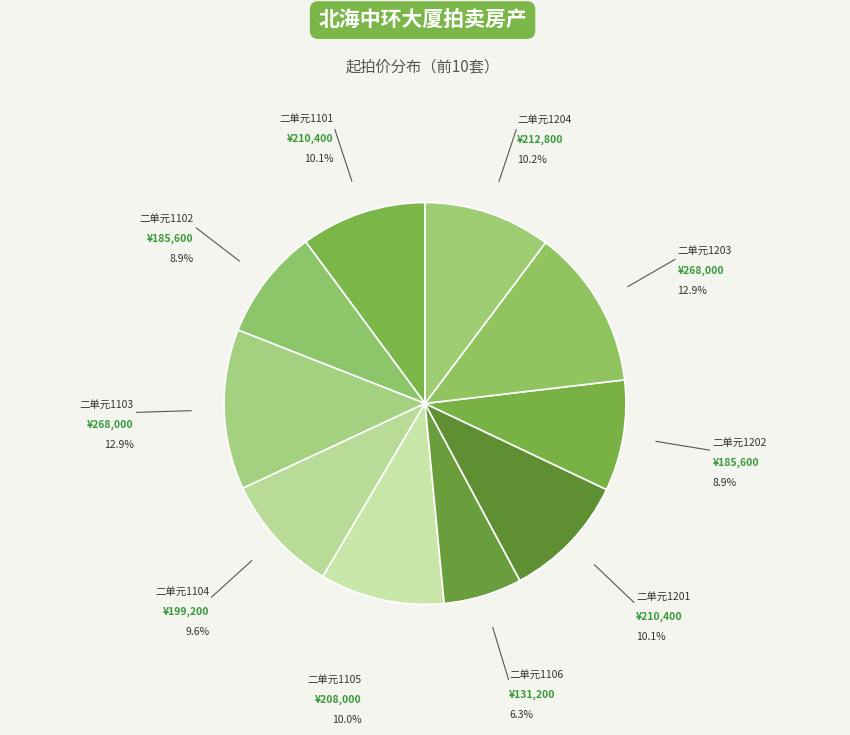

To the nearest percent, what portion does 二单元1102 represent?

9%